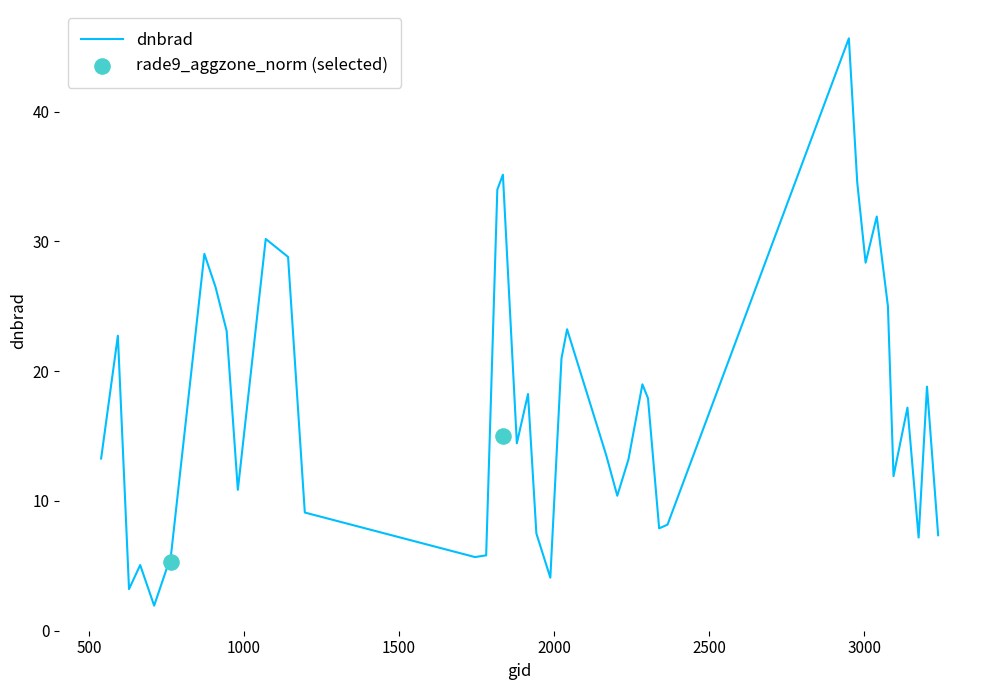

What is the minimum value for dnbrad?

1.9